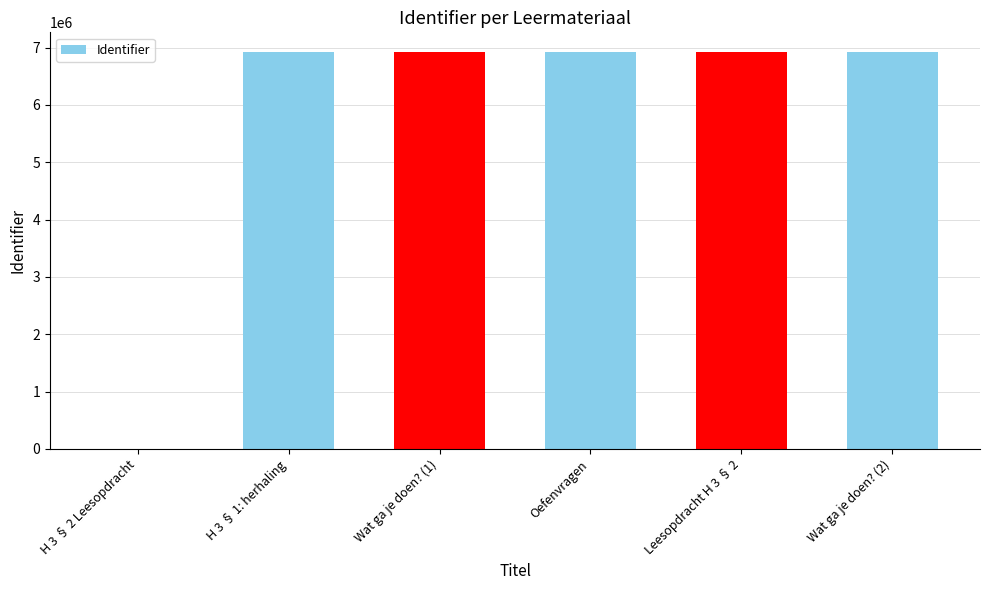

Which has a higher value, H 3 § 2 Leesopdracht or Wat ga je doen? (1)?

Wat ga je doen? (1)